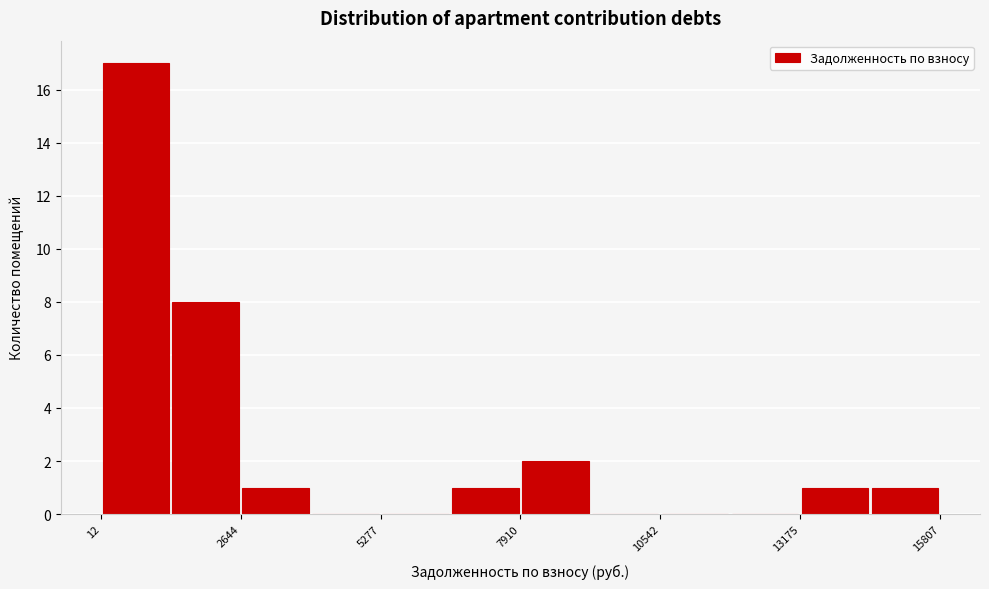

Around what value on the x-axis is the tallest bar? Give the approximate position of its centre, as read against the axis.

500